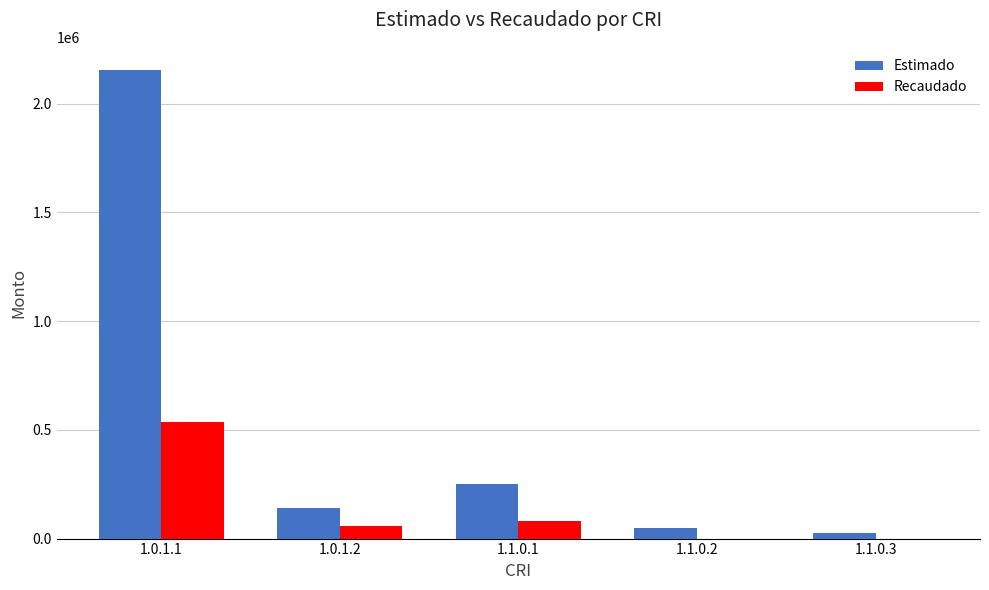

What is the total value across all series at 1.0.1.1?

2691333.8